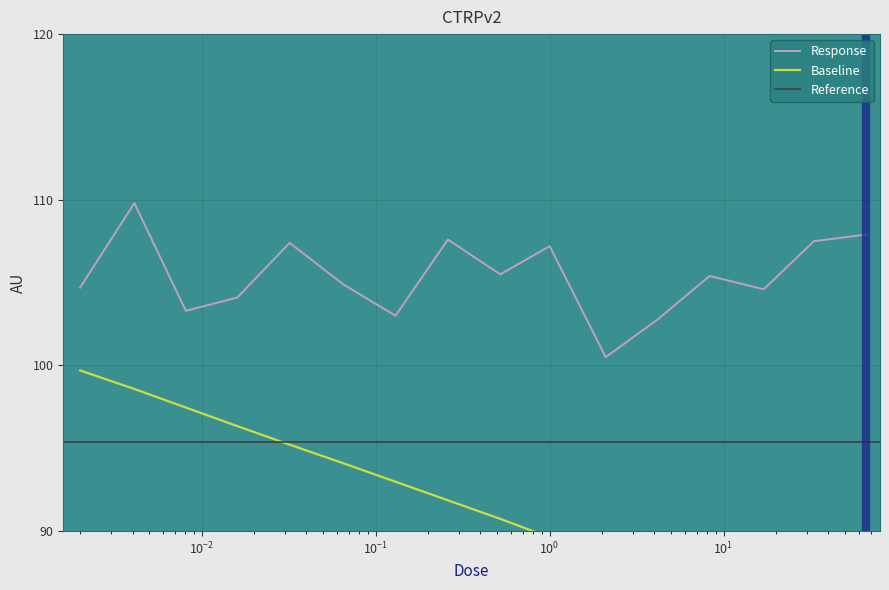

Reading right to left, what are all the values shown in this chart?

107.9	107.5	104.6	105.4	102.8	100.5	107.2	105.5	107.6	103.0	104.9	107.4	104.1	103.3	109.8	104.7